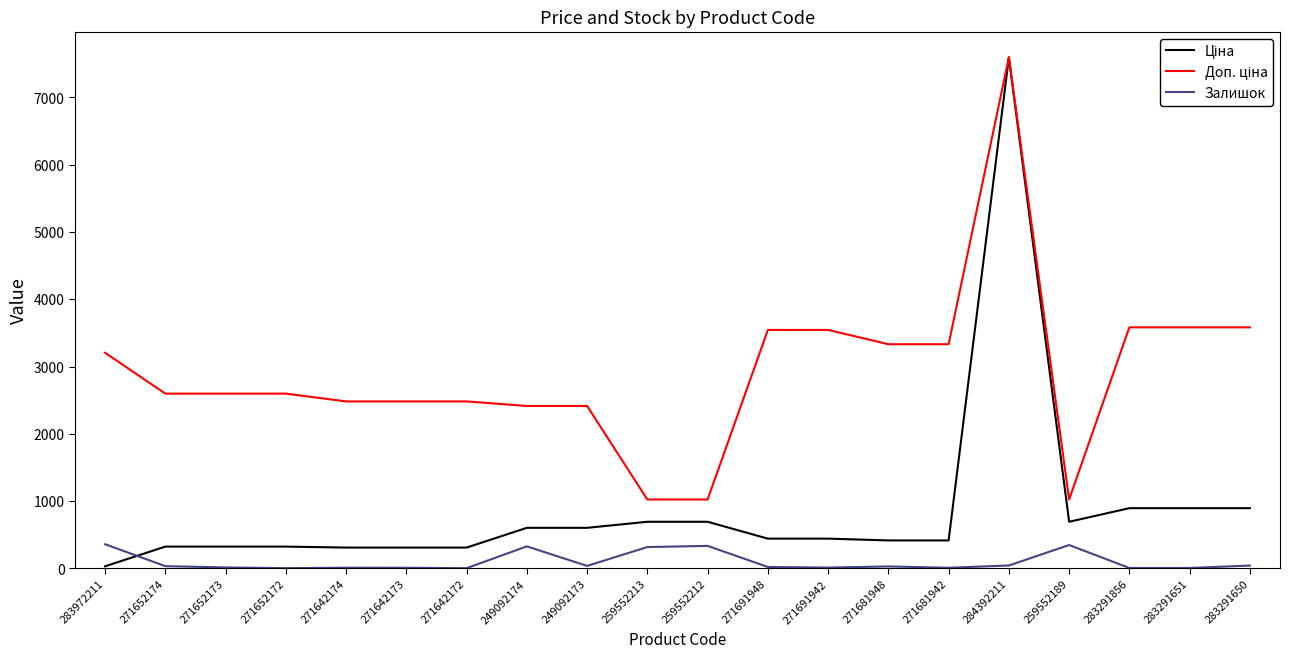

What is the maximum value for Залишок?

360.0